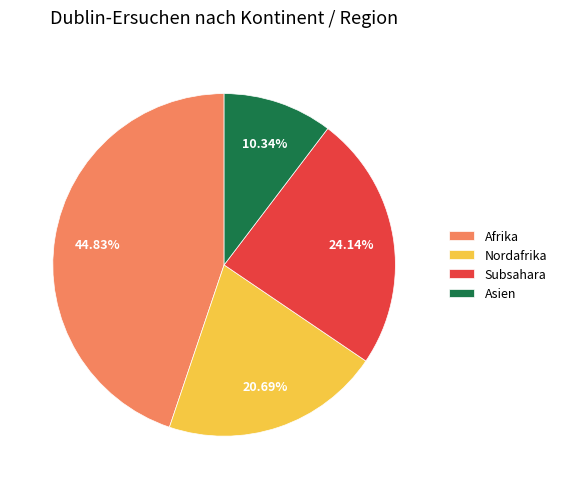

What percentage is the Asien slice, to the nearest percent?

10%